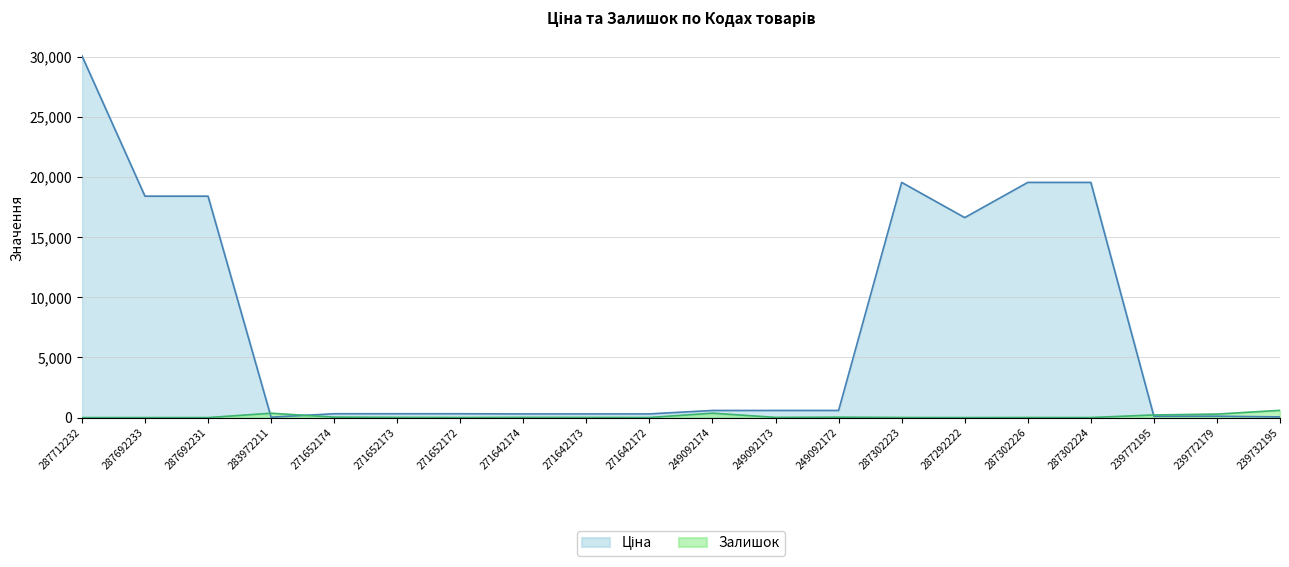

Which series has the widest spread of values?

Ціна